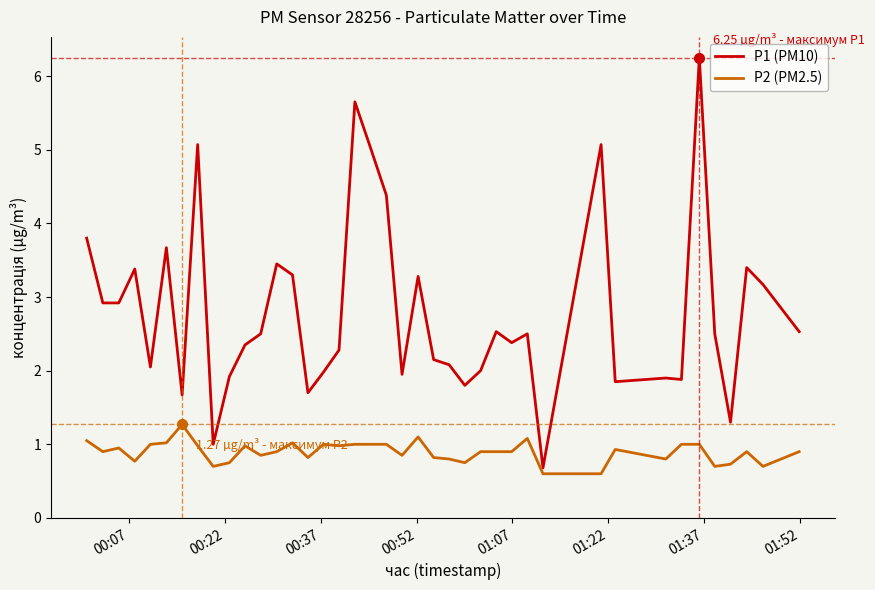

Which series has the largest total across all categories?

P1 (PM10)